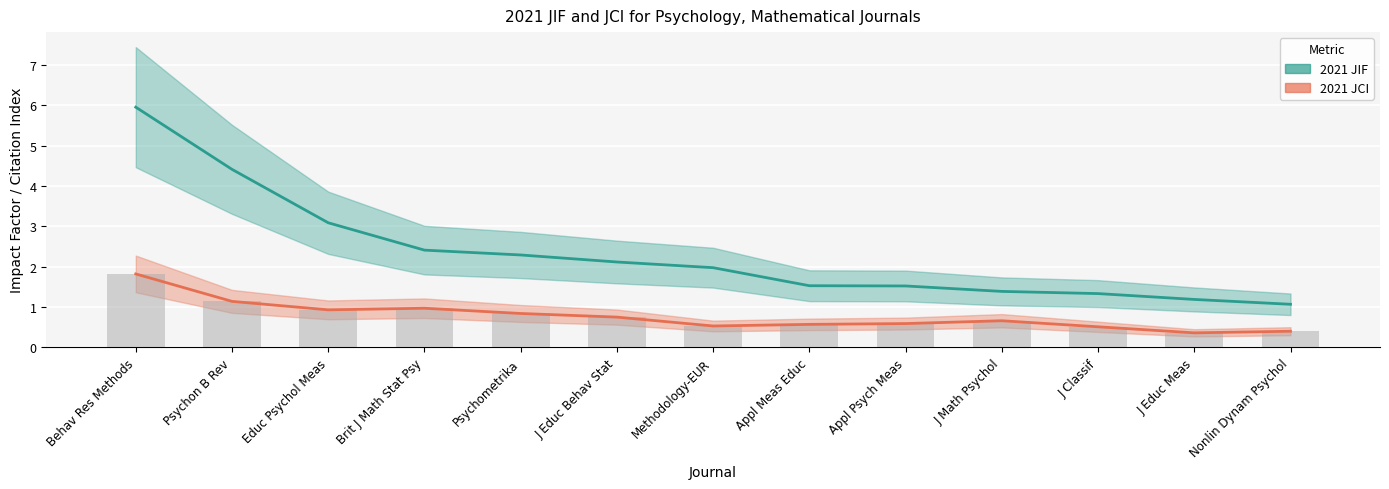

True or false: 2021 JIF has a value of 2.4 at Brit J Math Stat Psy.

True